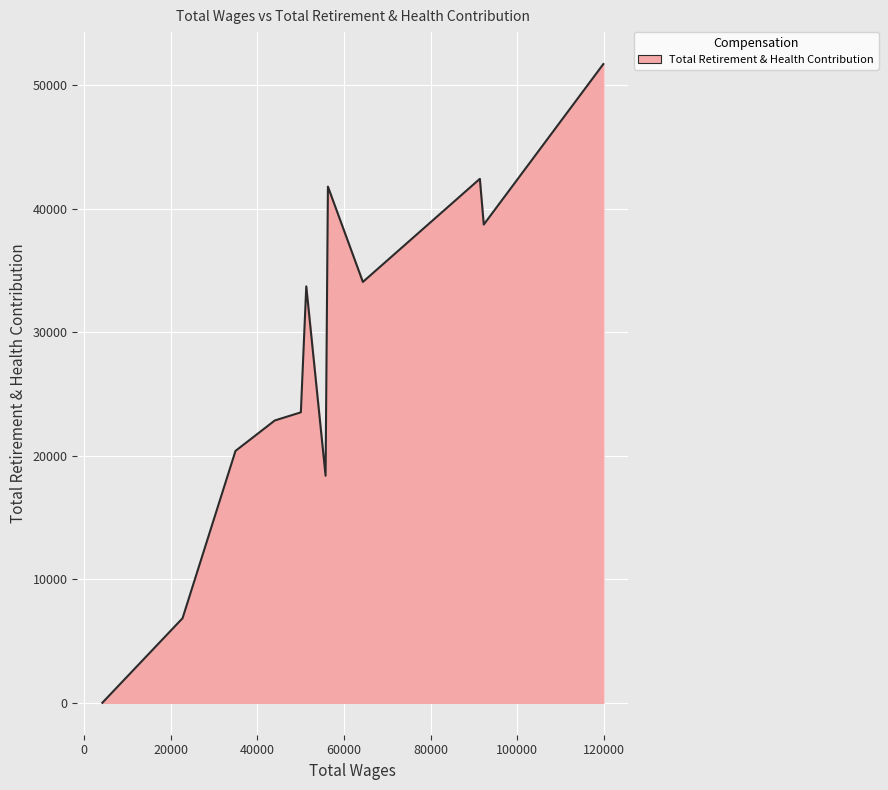

Does the chart have visible grid lines?

Yes